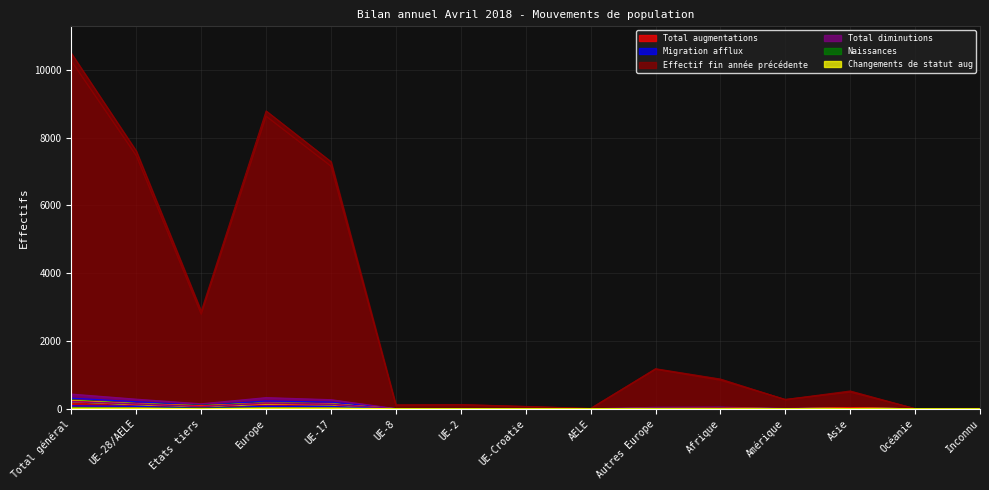

At which label does Naissances first exceed 5?

Total général